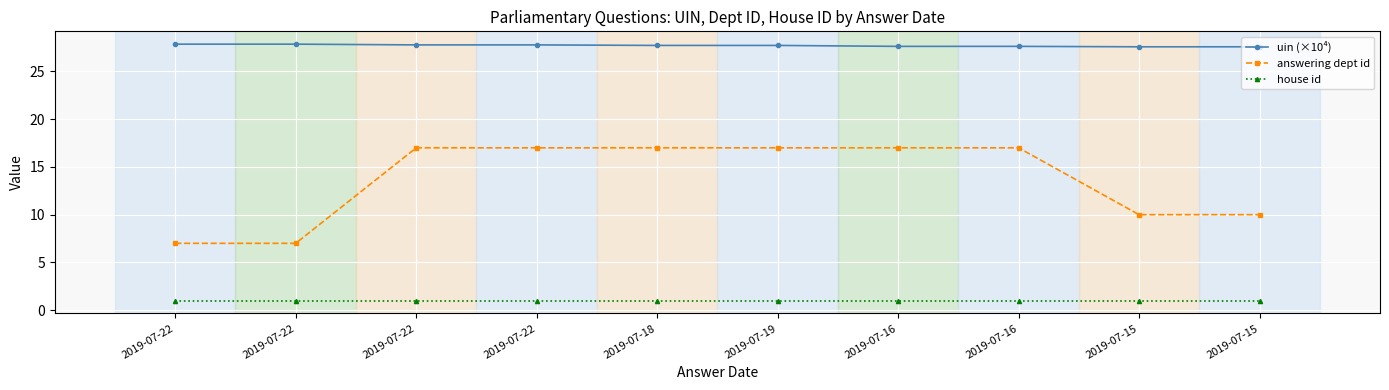

True or false: uin (×10⁴) has a value of 9.3 at 2019-07-22.

False